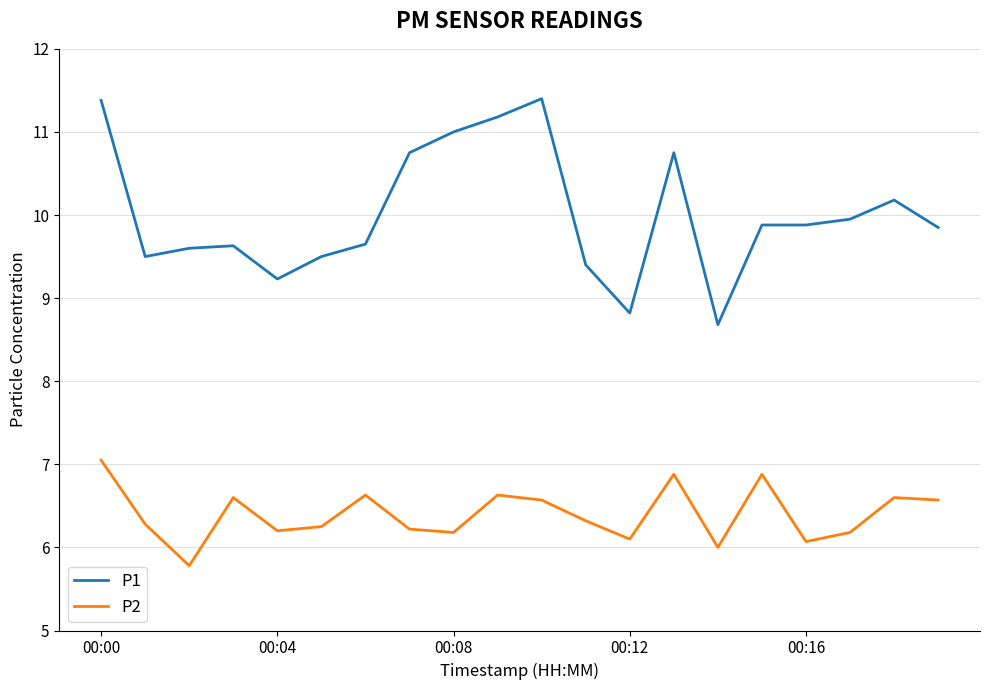

List the series in order of their overall mean, highest first.

P1, P2